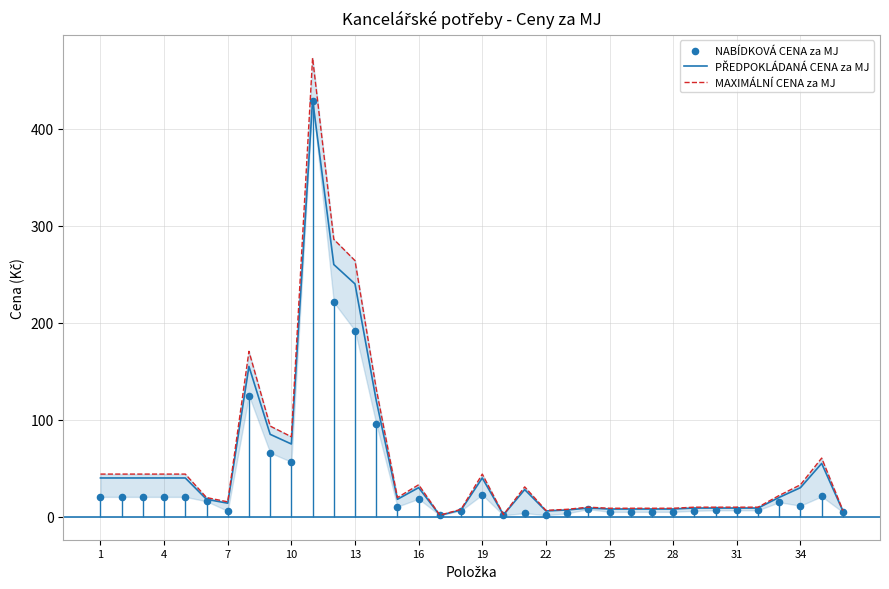

Which series contains the highest Y value?

MAXIMÁLNÍ CENA za MJ